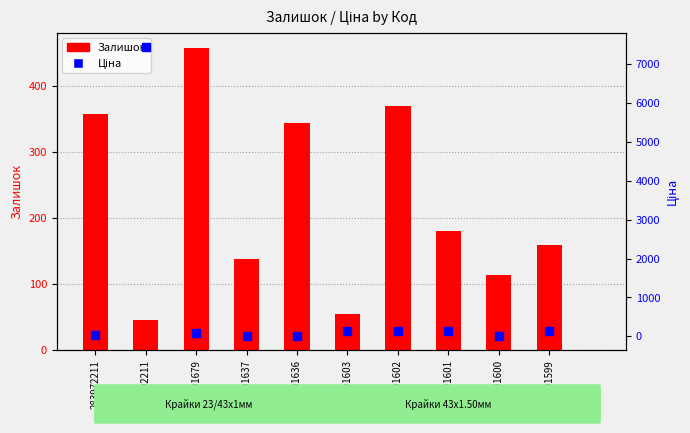

Which series reaches the minimum Y coordinate?

Ціна